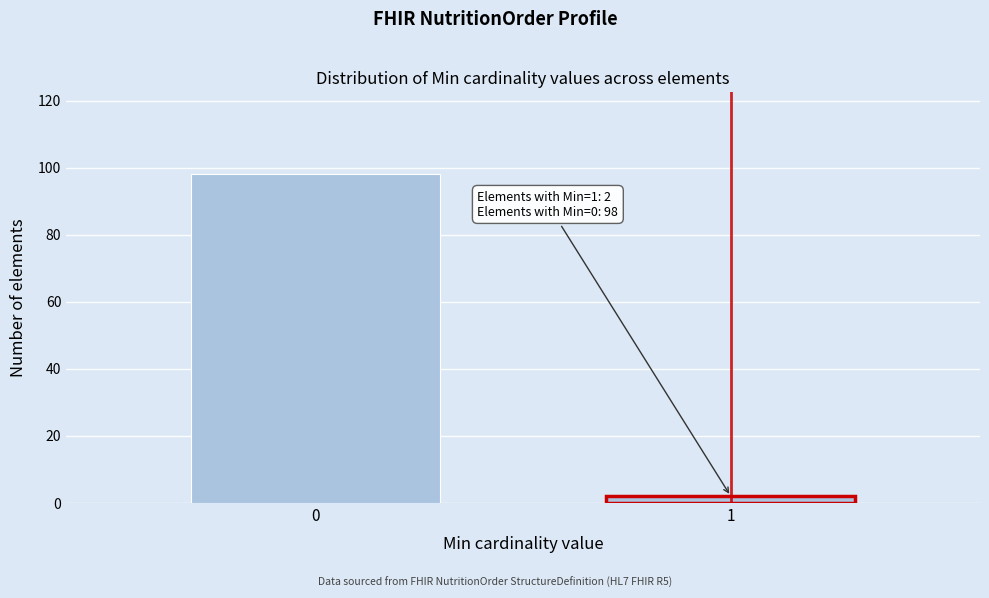

Reading right to left, what are all the values shown in this chart?

1=2	0=98